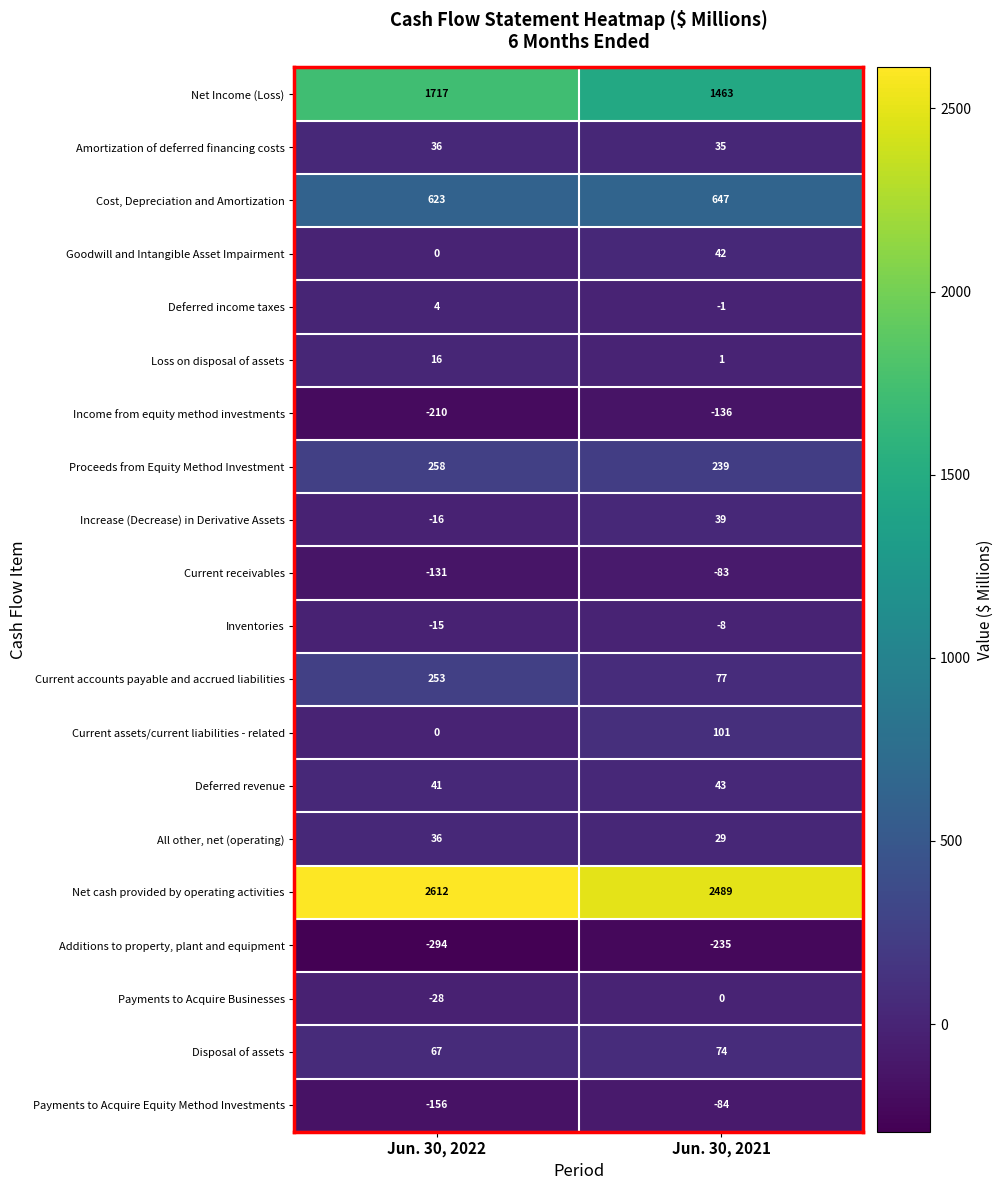

What is the sum of the Cost, Depreciation and Amortization values at Jun. 30, 2021 and Jun. 30, 2022?

1270